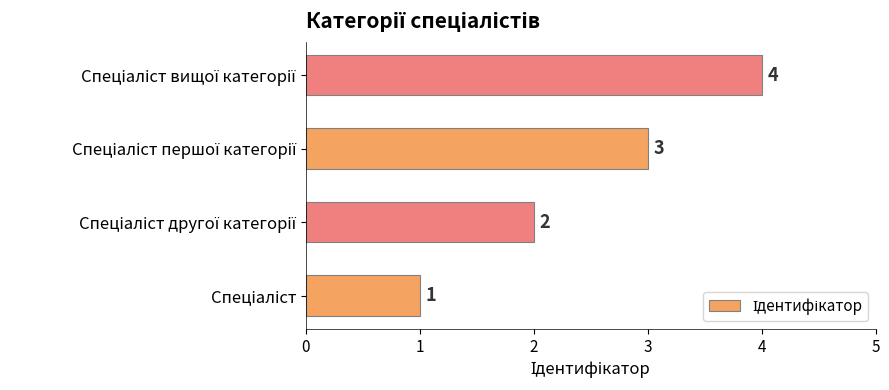

What is the sum of all values?

10